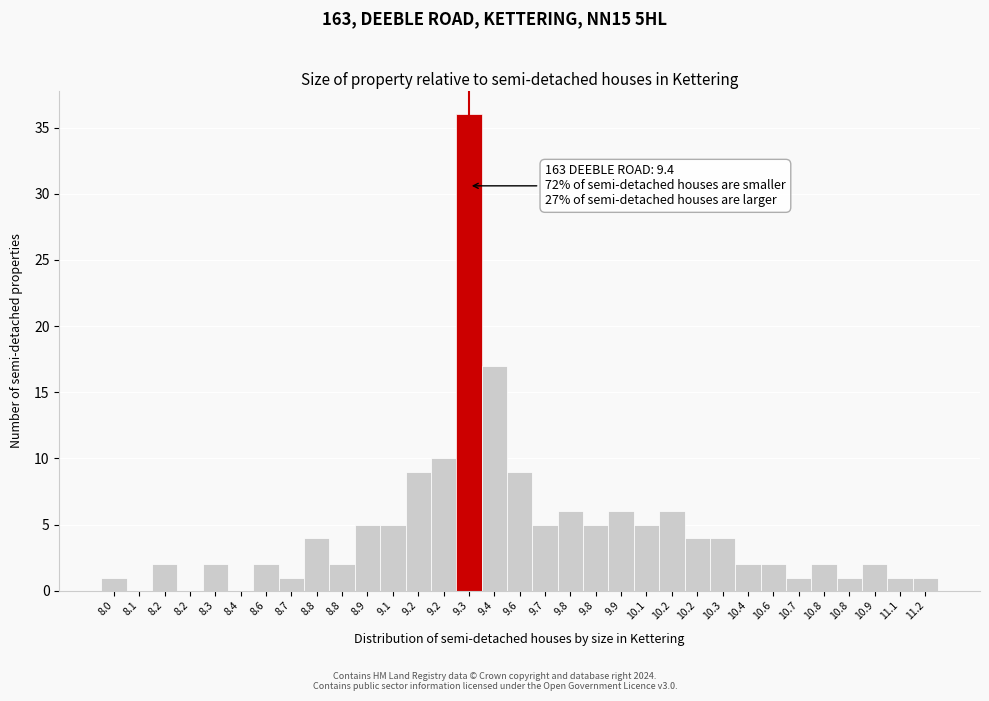

How many distinct data groups are displayed?

1